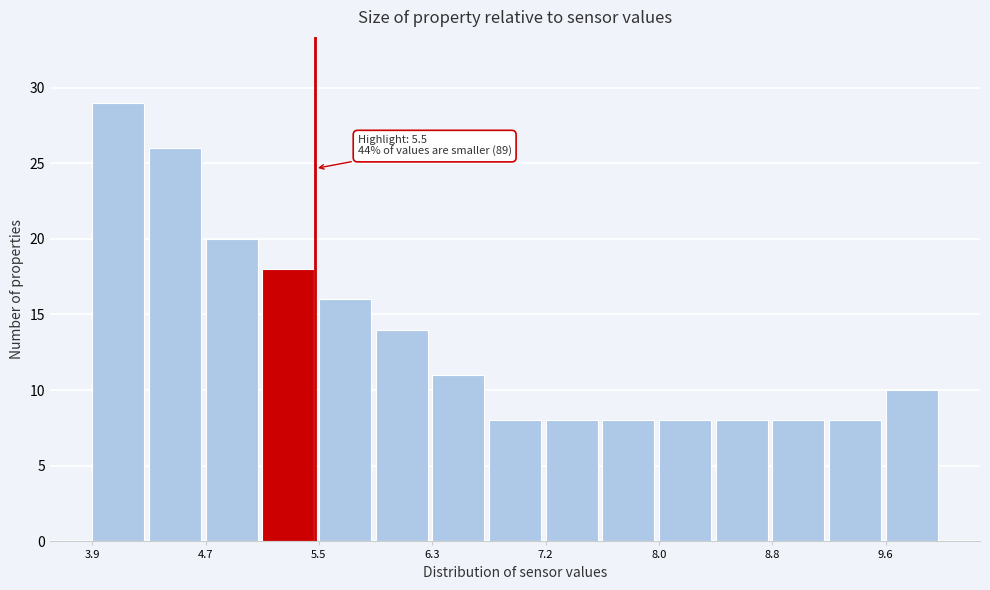

Over which range of the x-axis is the bar tallest?

3.9 to 4.3